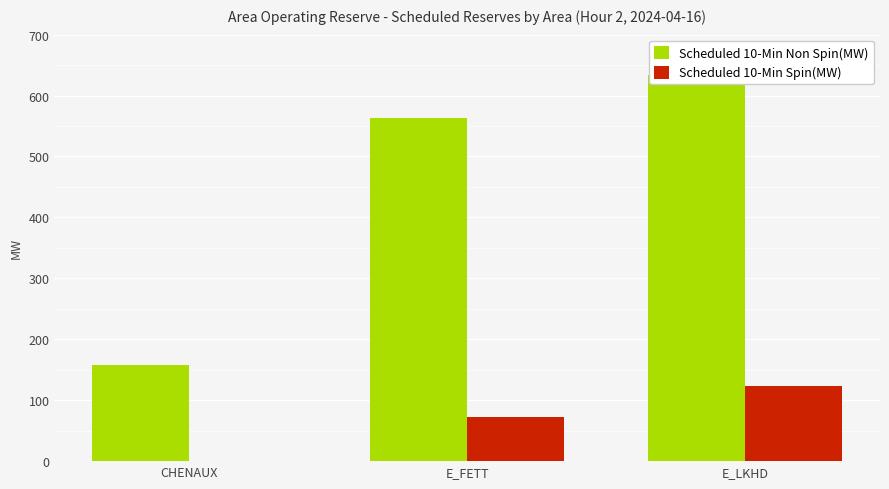

What is the maximum value for Scheduled 10-Min Non Spin(MW)?

633